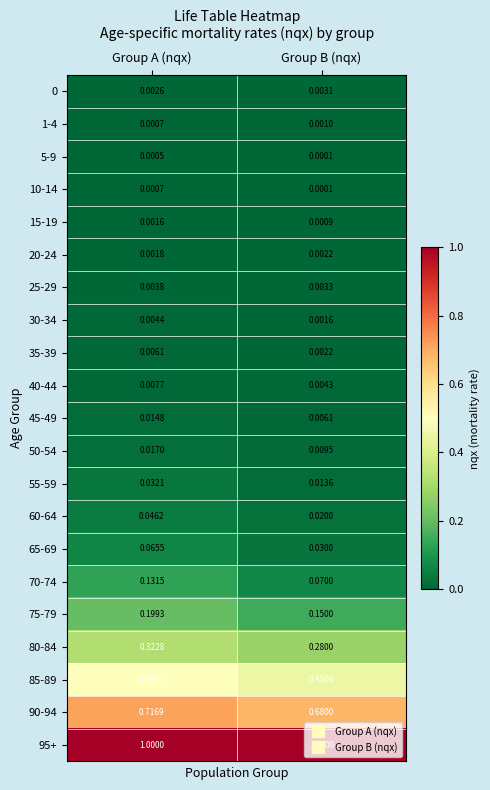

Which series has the largest total across all categories?

95+